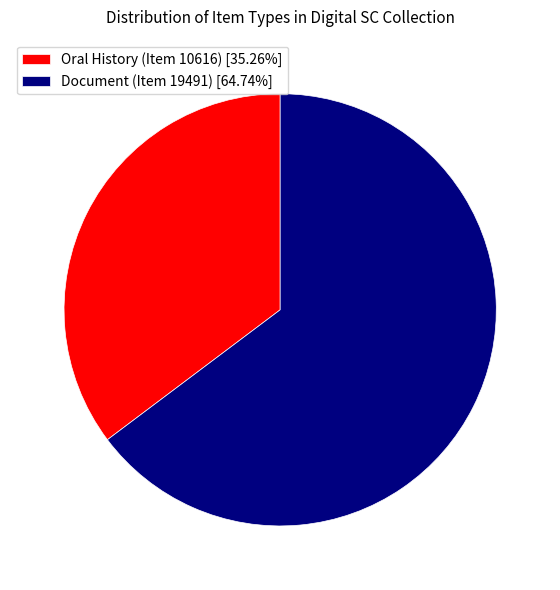

What is the majority slice?

Document (Item 19491)